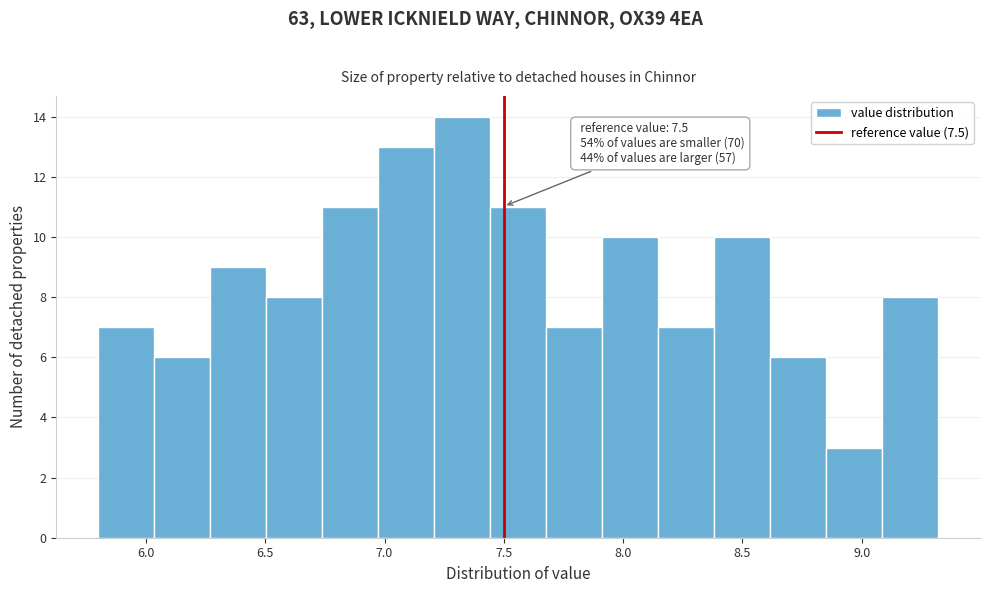

Over which range of the x-axis is the bar tallest?

7.20 to 7.45